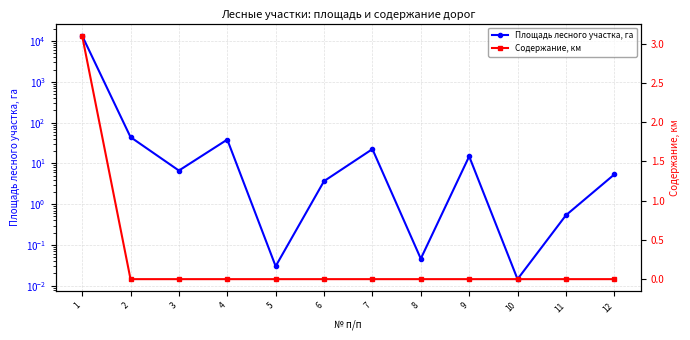

Reading left to right, what are all the values shown in this chart?

Площадь лесного участка, га: 1=13612.0	2=44.3	3=6.7	4=38.5	5=0.0	6=3.7	7=22.5	8=0.0	9=14.9	10=0.0	11=0.5	12=5.4
Содержание, км: 1=3.1	2=0.0	3=0.0	4=0.0	5=0.0	6=0.0	7=0.0	8=0.0	9=0.0	10=0.0	11=0.0	12=0.0